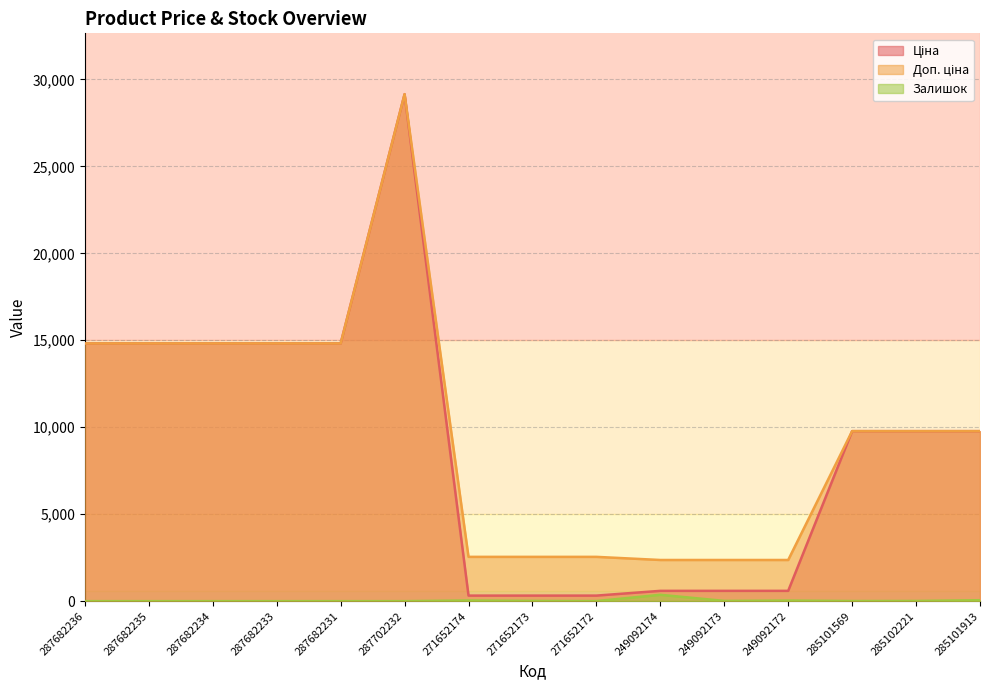

At which category does Доп. ціна reach its first local peak?

287702232